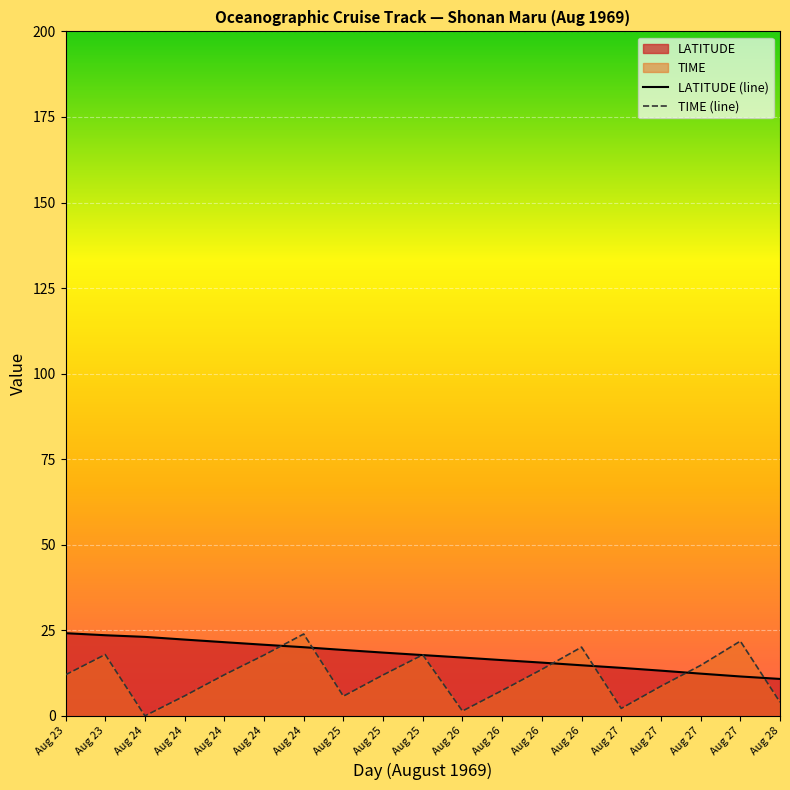

What is the difference between the LATITUDE (line) values at Aug 25 and Aug 24?

0.8